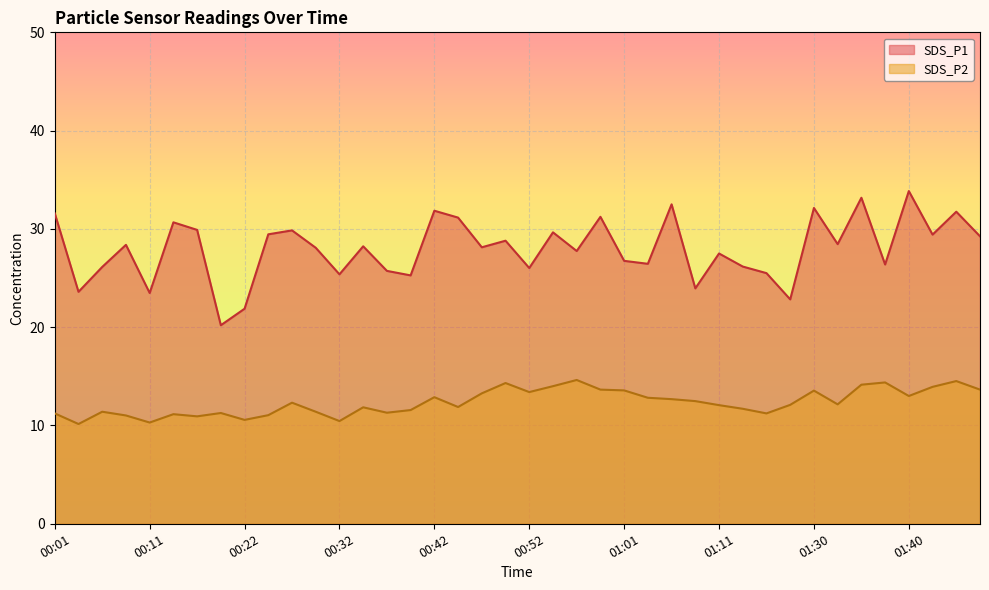

True or false: SDS_P1 and SDS_P2 intersect in this chart.

False